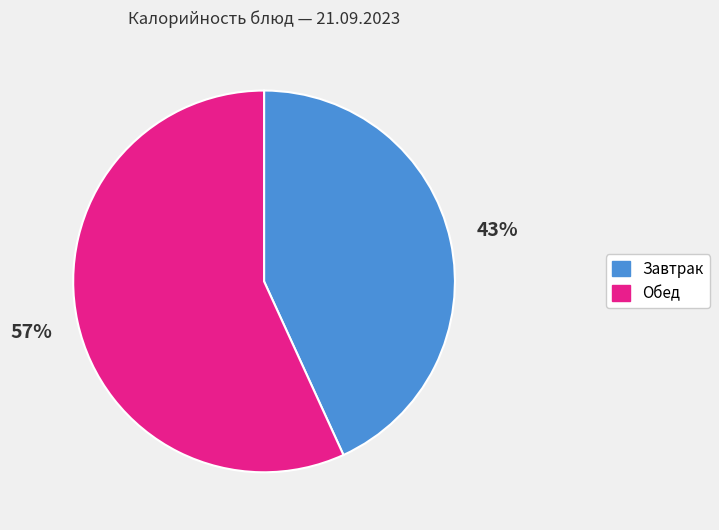

To the nearest percent, what is the average slice percentage?

50%